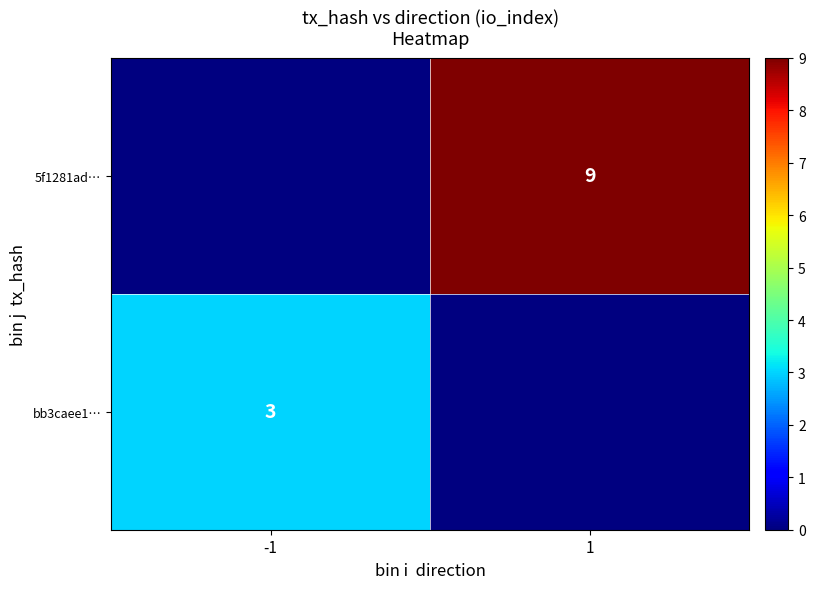

True or false: bb3caee1… has a value of 2.0 at -1.

False